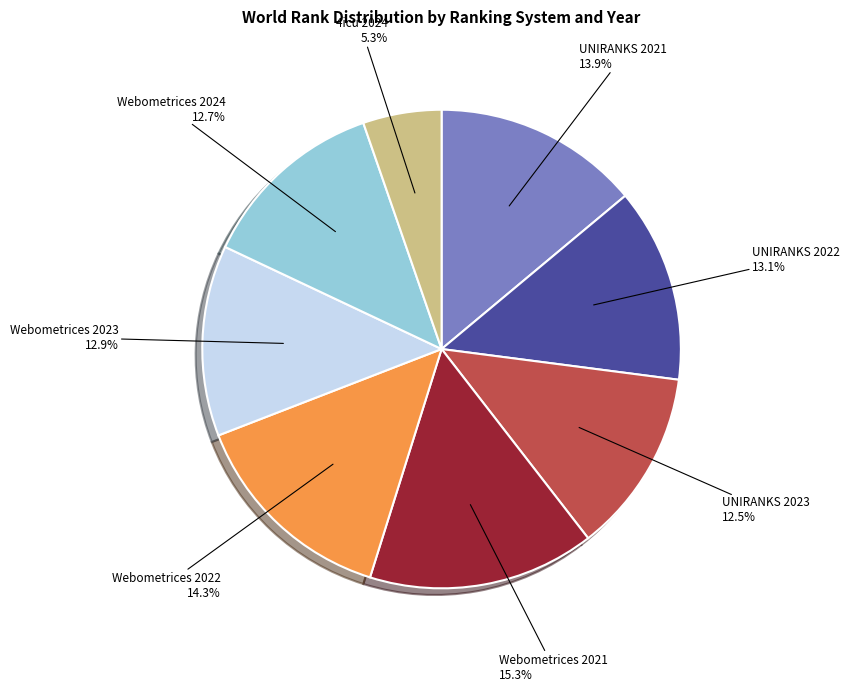

How many segments does this pie chart have?

8